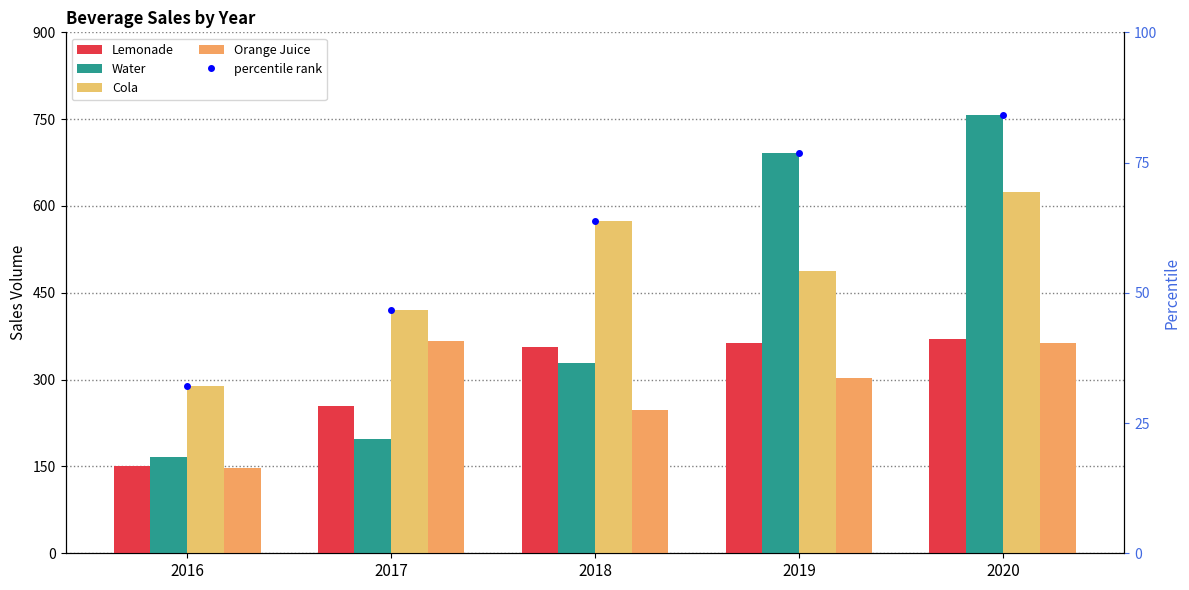

The Water series shows 292.2 at 2017. True or false?

False